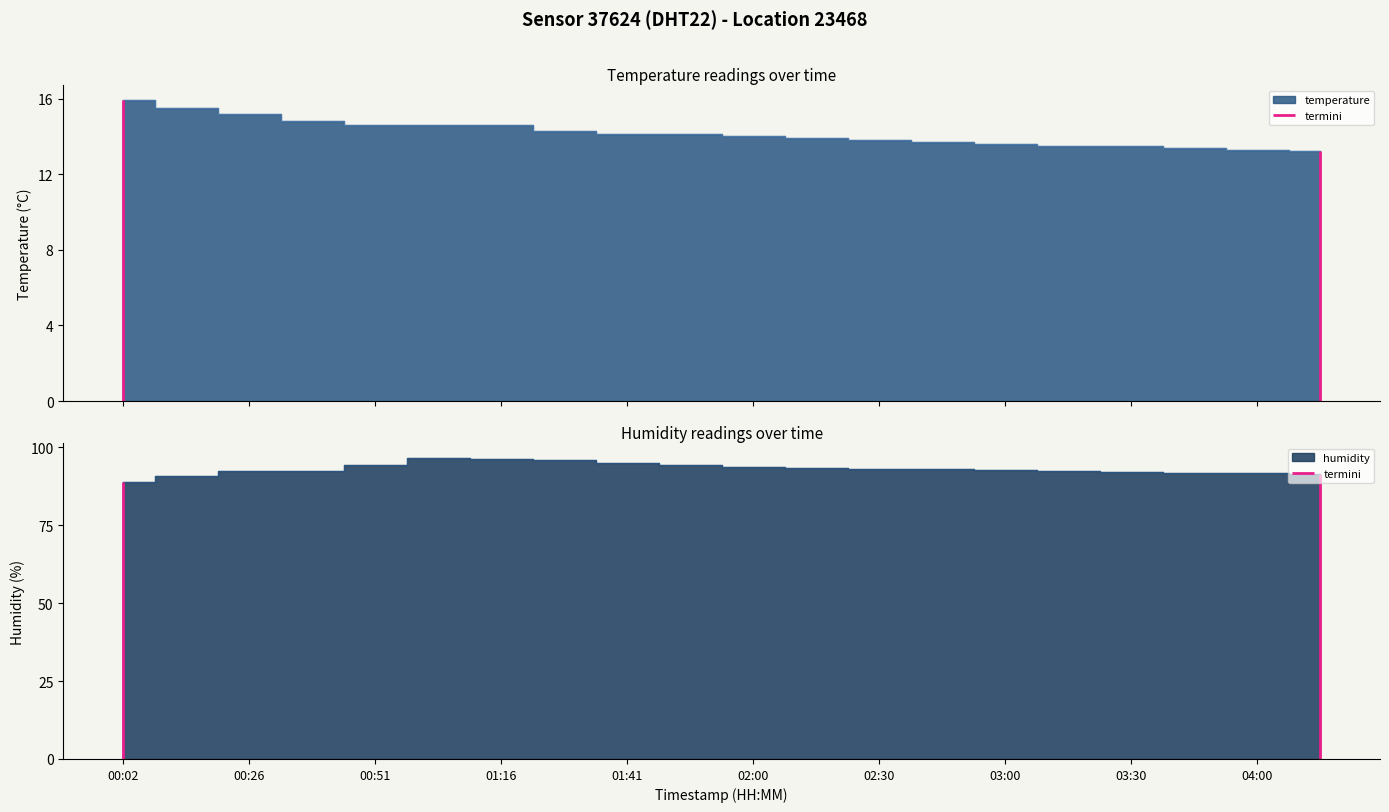

True or false: temperature and humidity intersect in this chart.

False